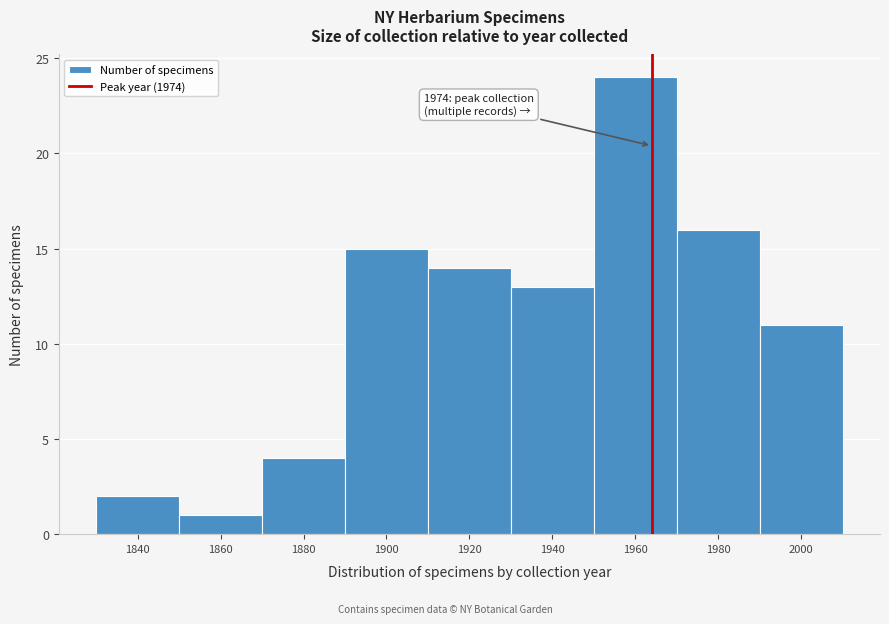

Reading right to left, what are all the values shown in this chart?

11	16	24	13	14	15	4	1	2